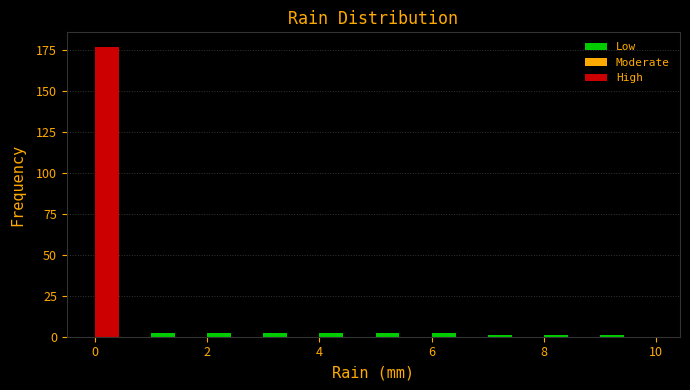

Read against the x-axis, roughly where is the centre of the tallest bar?

0.2